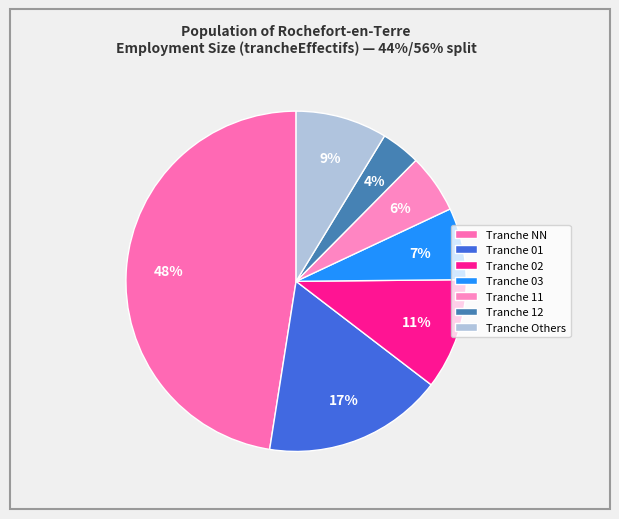

Count the number of slices in the pie.

7